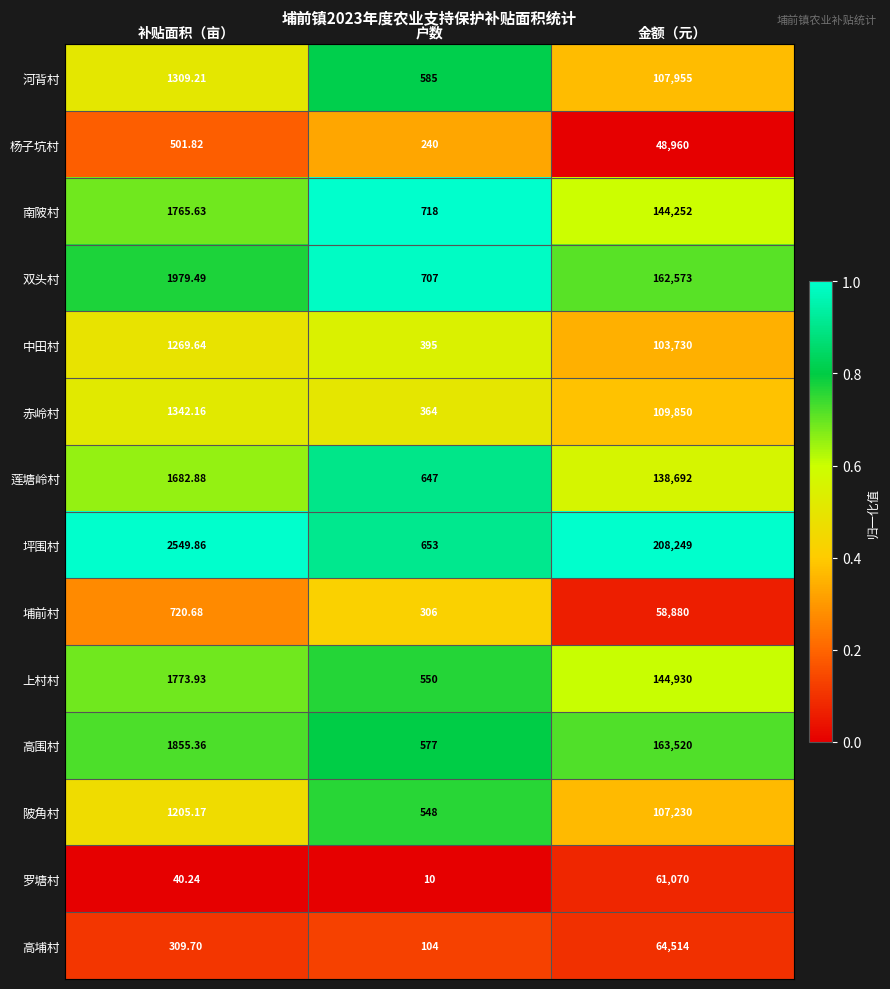

Between 补贴面积（亩） and 户数, which series saw the biggest shift?

坪围村